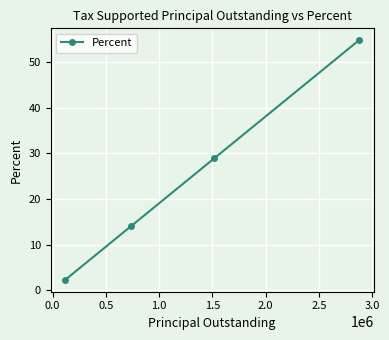

What is the maximum value shown in the chart?

54.7